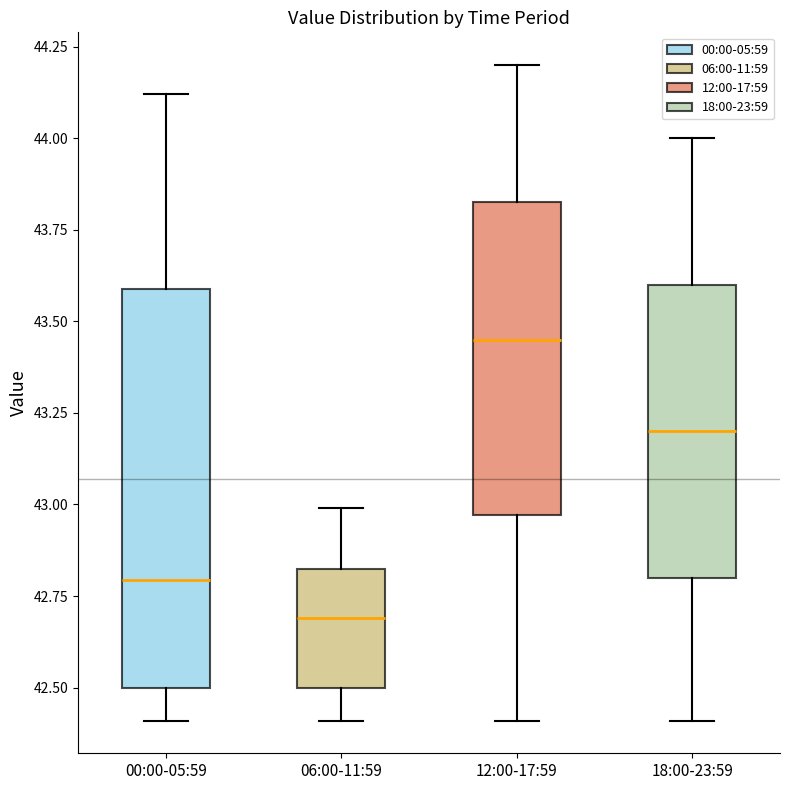

Which box's median line is the lowest?

06:00-11:59